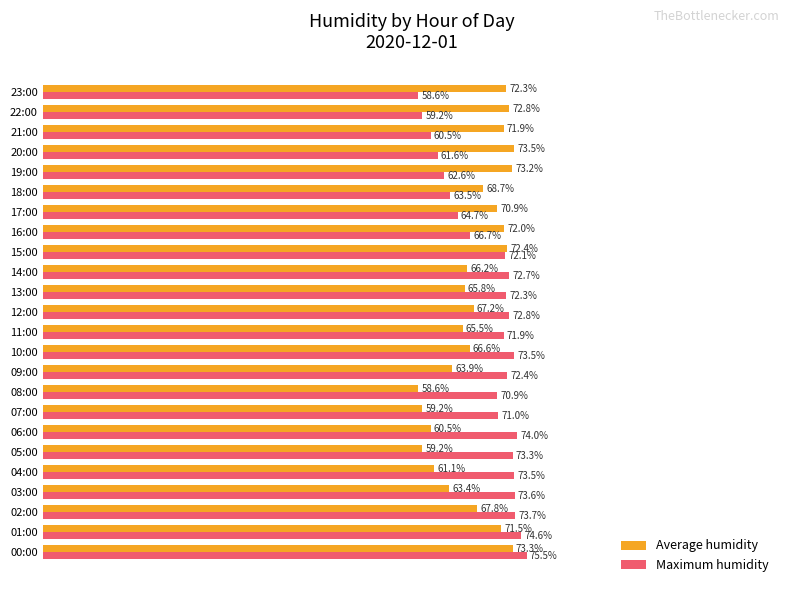

At which label does Average humidity reach its minimum?

08:00